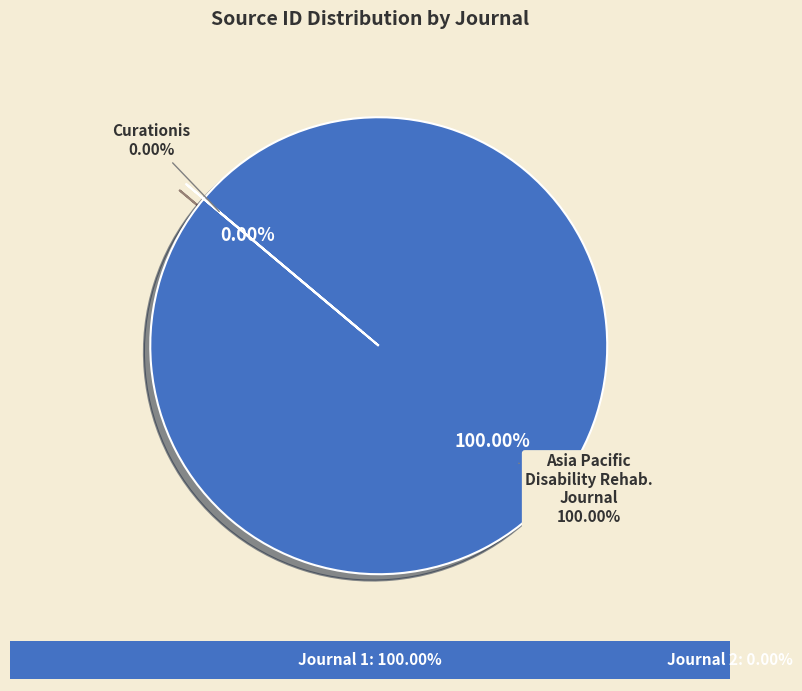

Which category has the smallest portion of the pie?

Curationis